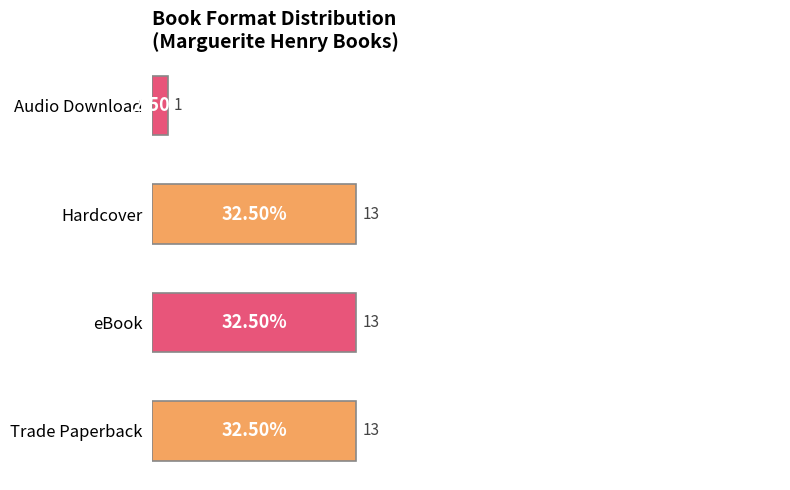

What is the minimum value shown in the chart?

2.5